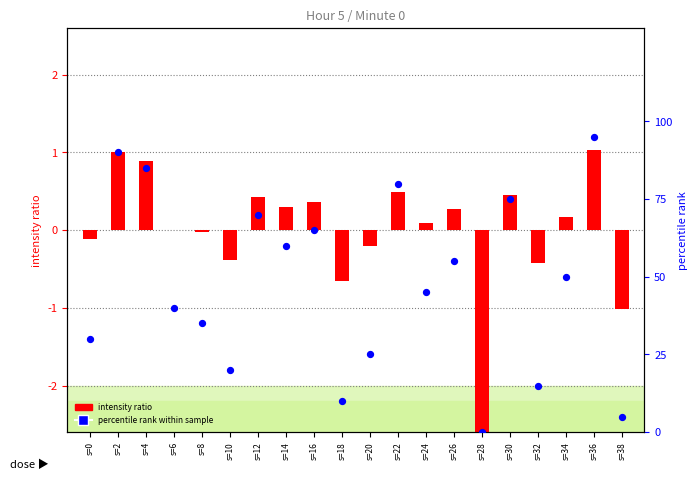

What are all the series names shown in the legend?

intensity ratio, percentile rank within sample